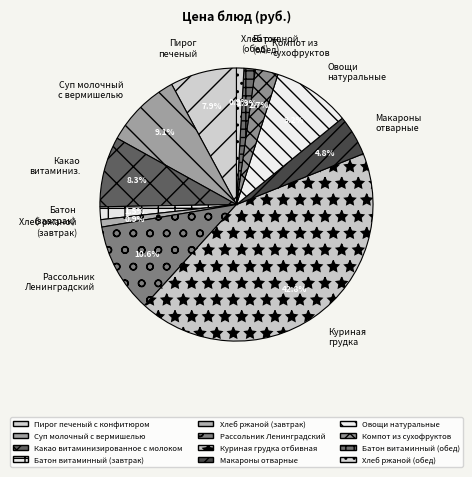

True or false: Суп молочный с вермишелью accounts for 15% of the total.

False